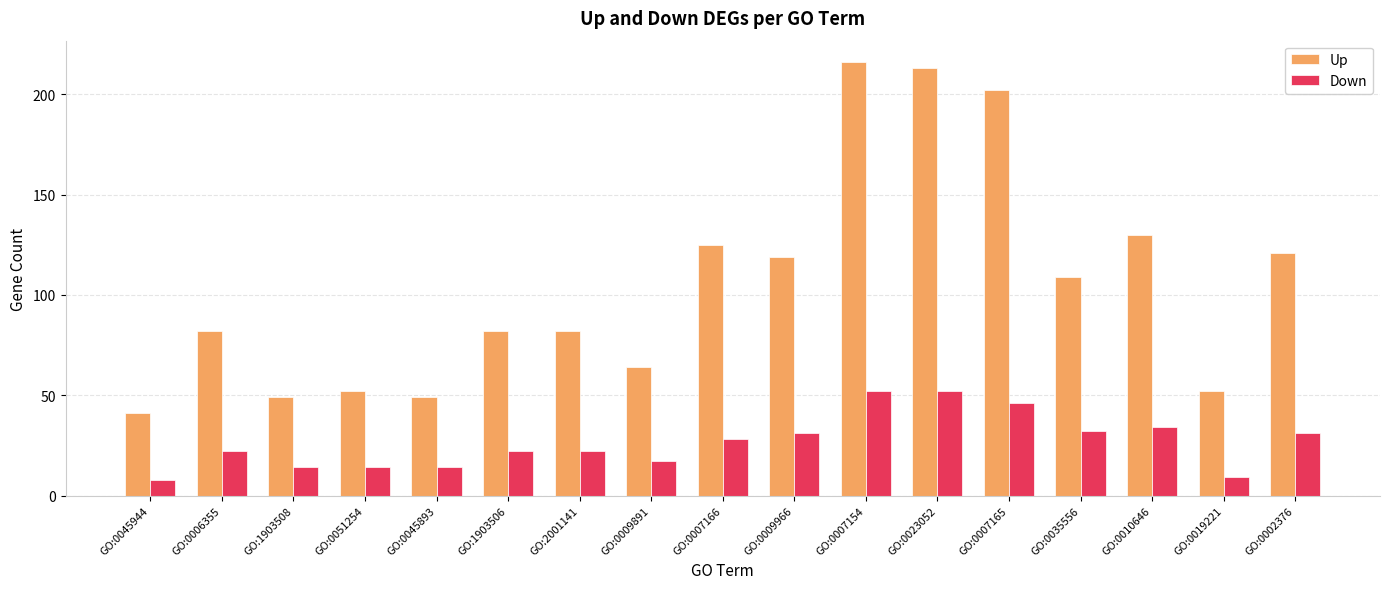

What is the average value of the Down series?

26